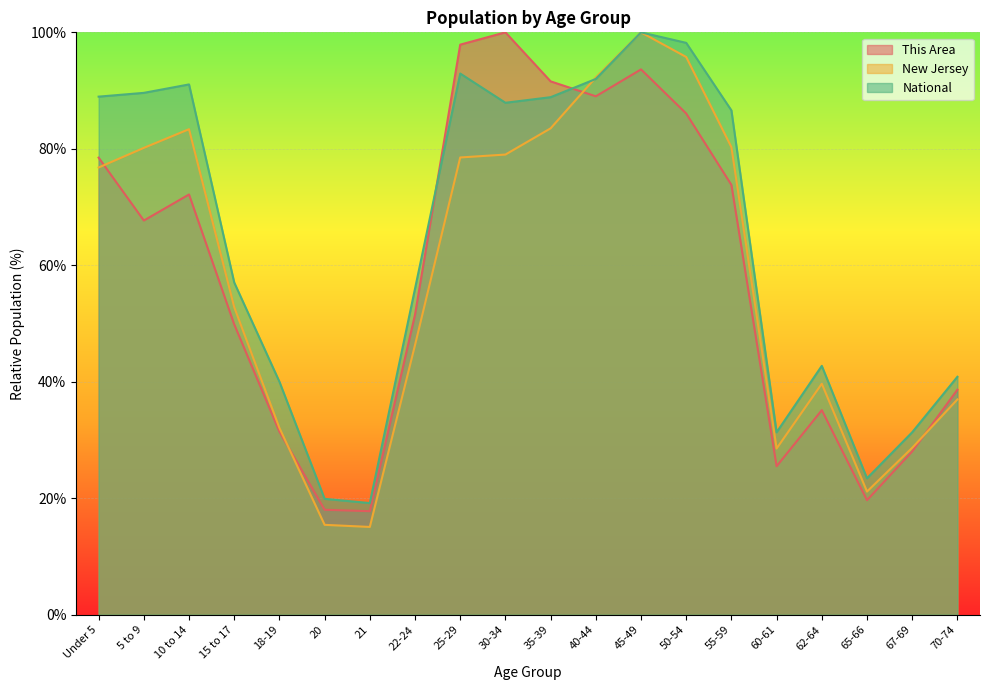

At which category is the sum across all series the highest?

45-49